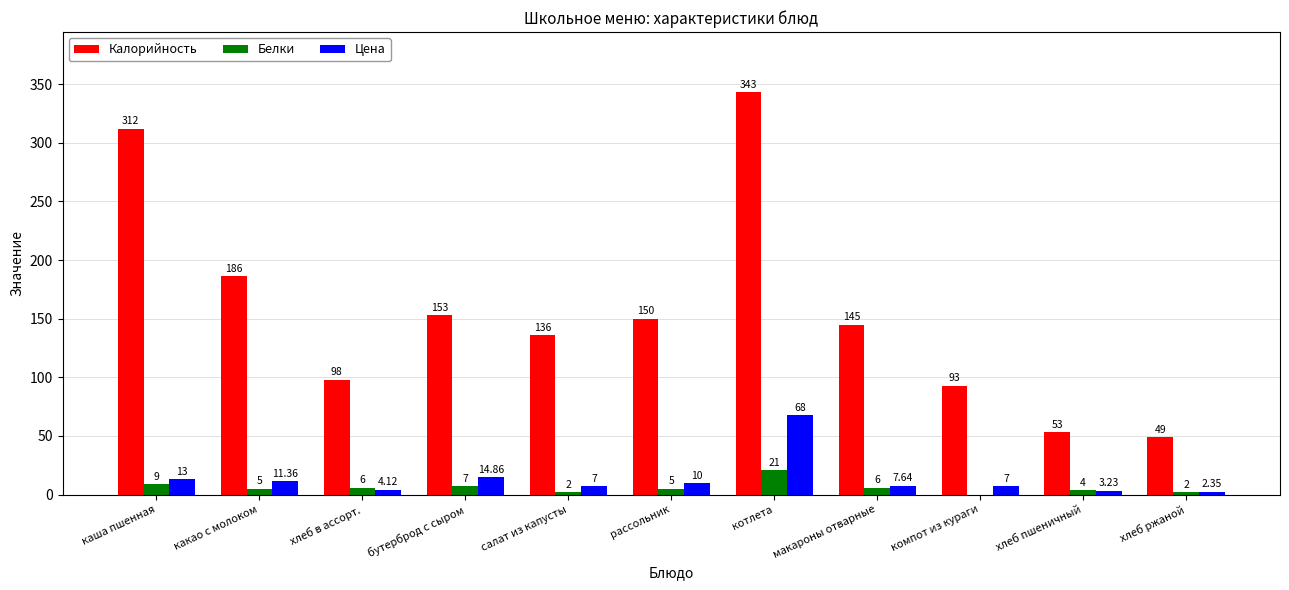

What is the sum of all Калорийность values?

1718.0